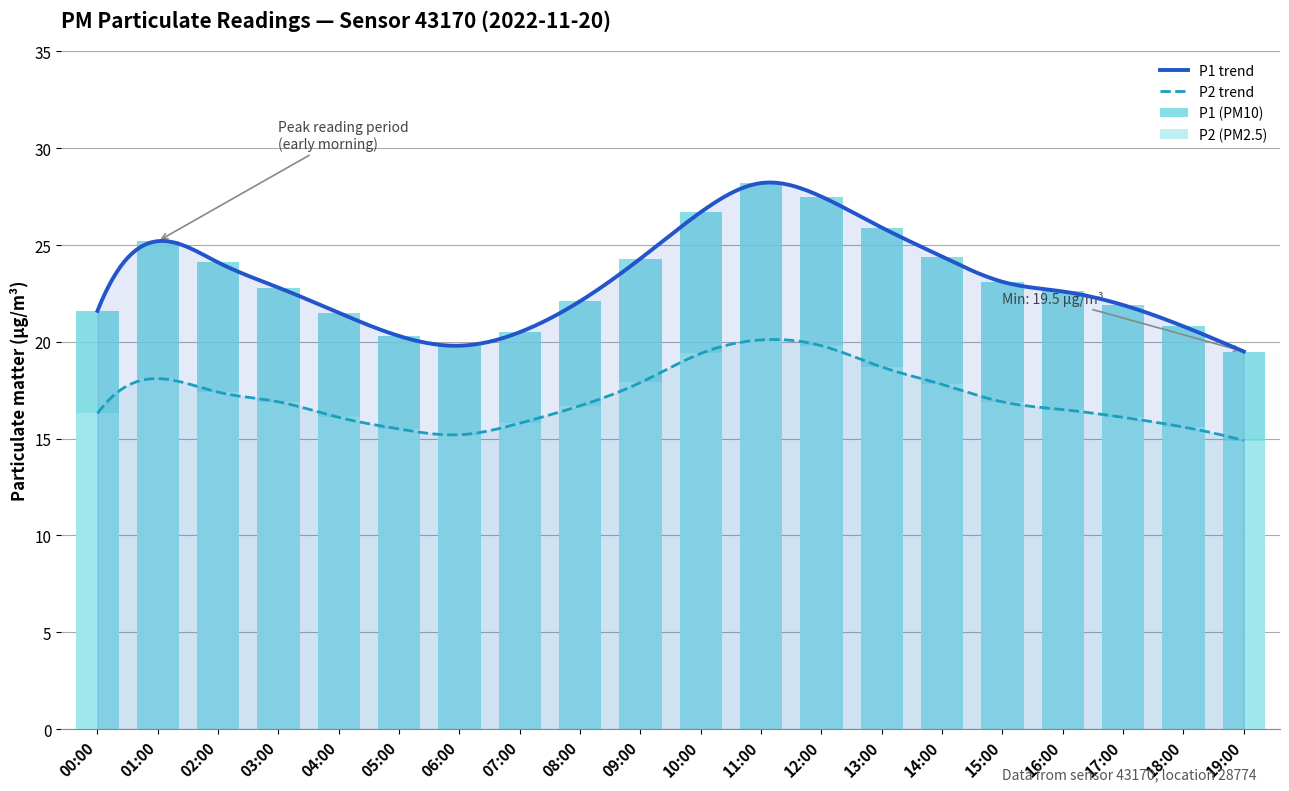

At which label does P1 first exceed 22?

01:00